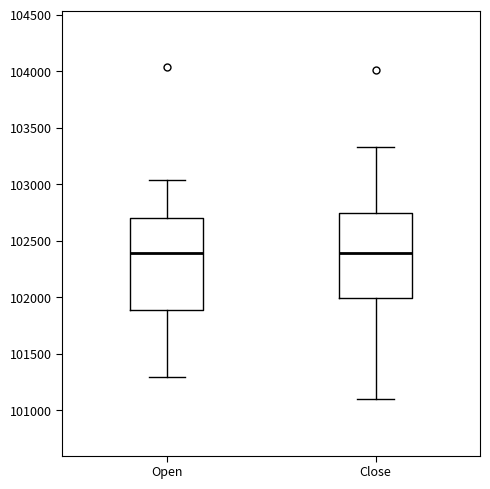

Reading left to right, read every box against the y-axis: the position of its median line, the range the box covers, and the ends of its whiskers. The values are not printed on the chart, so give them approximately, as read against the axis.

Open: median 102400, box 101900 to 102700, whiskers 101300 to 103050
Close: median 102400, box 102000 to 102750, whiskers 101100 to 103350